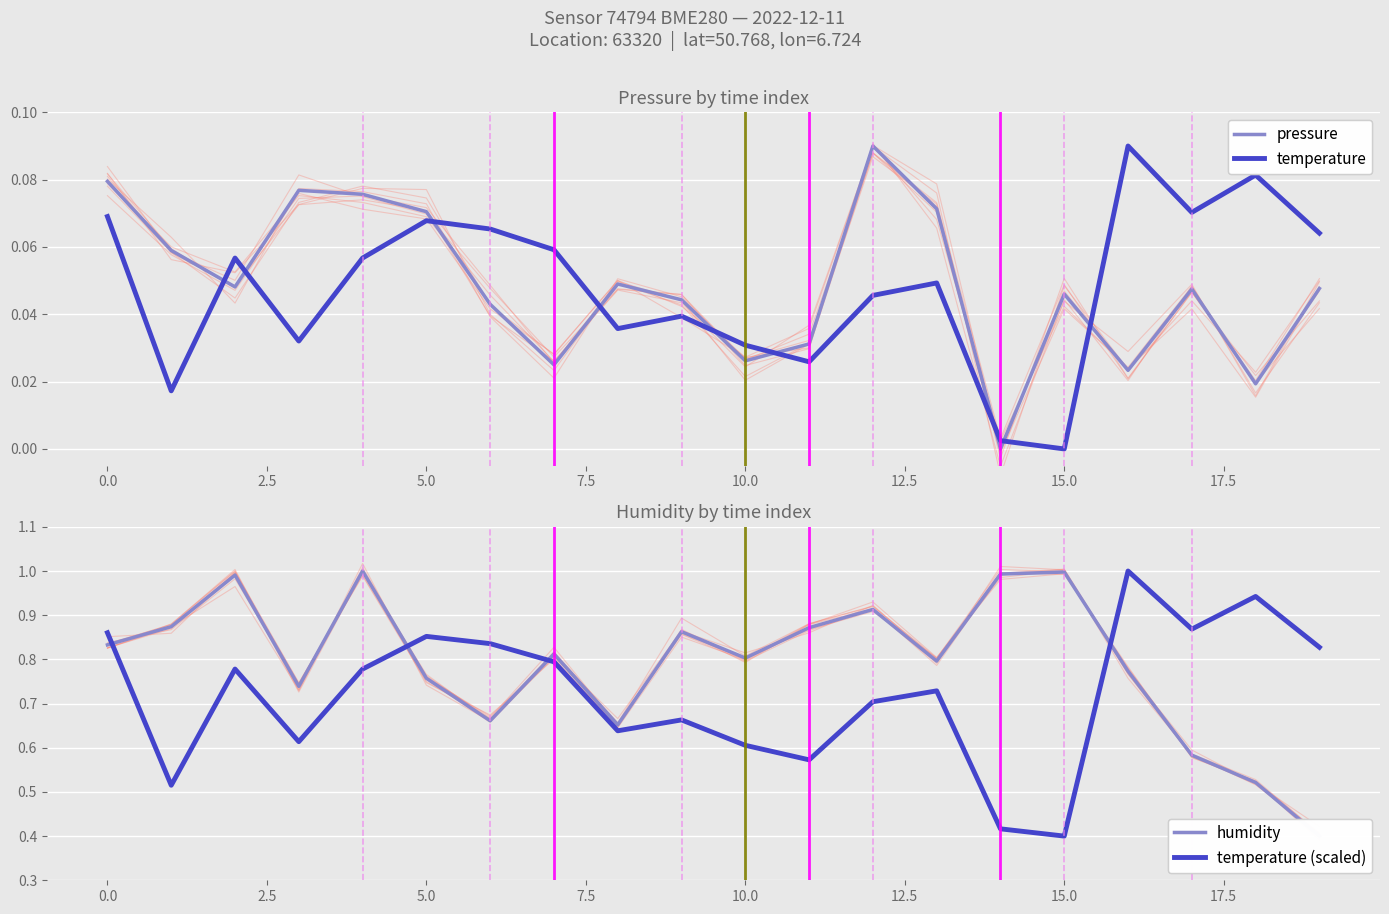

What is the difference between the second highest and second lowest values in the humidity_runs series?

0.5